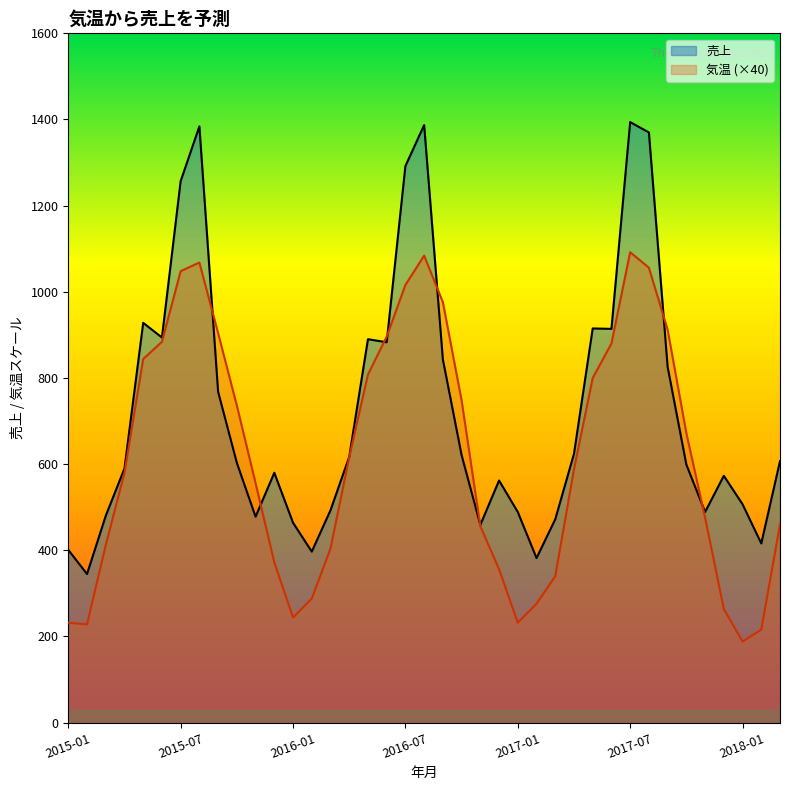

What is the average value of the 気温 series?

621